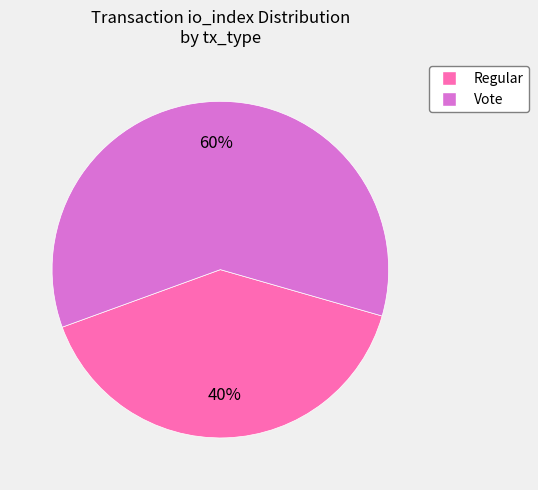

Rank the categories by value from lowest to highest.

Regular, Vote